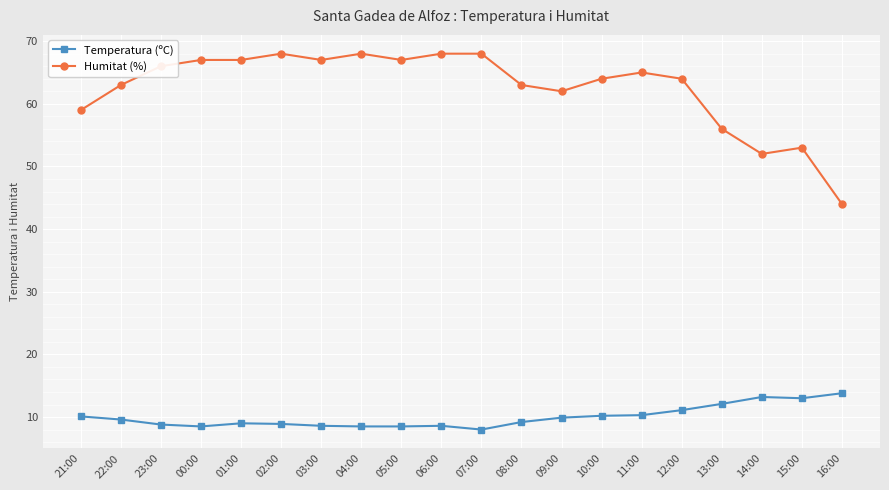

How many lines are shown in the chart?

2